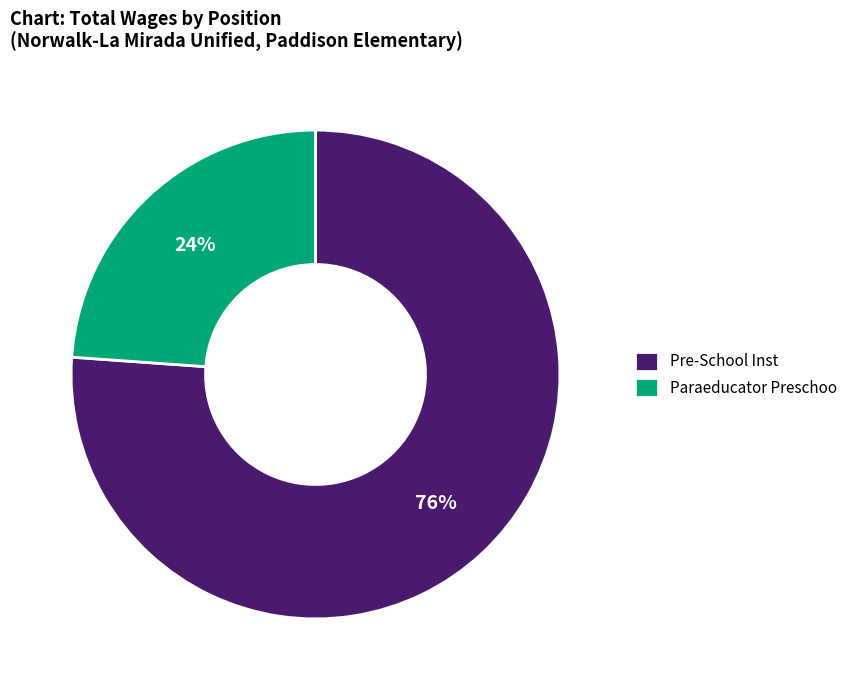

What percentage is the Paraeducator Preschoo slice, to the nearest percent?

24%